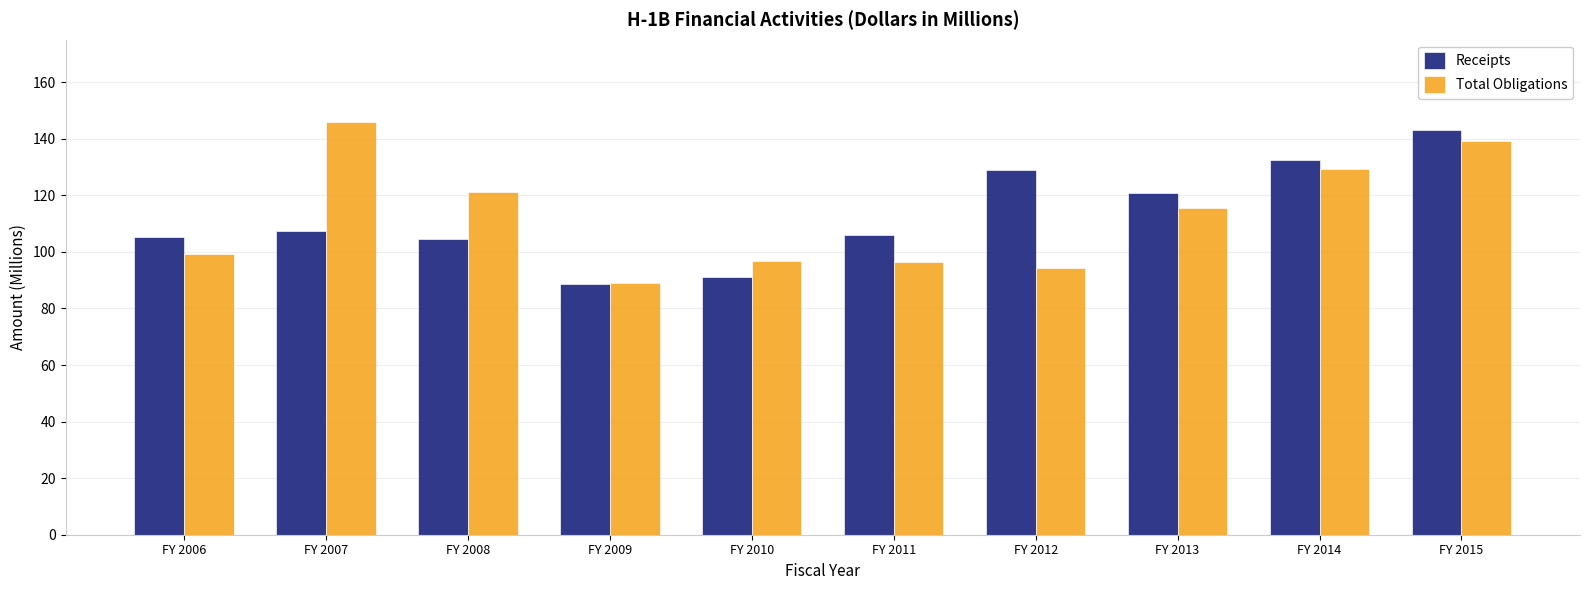

At FY 2012, list the series in order from largest to smallest.

Receipts, Total Obligations